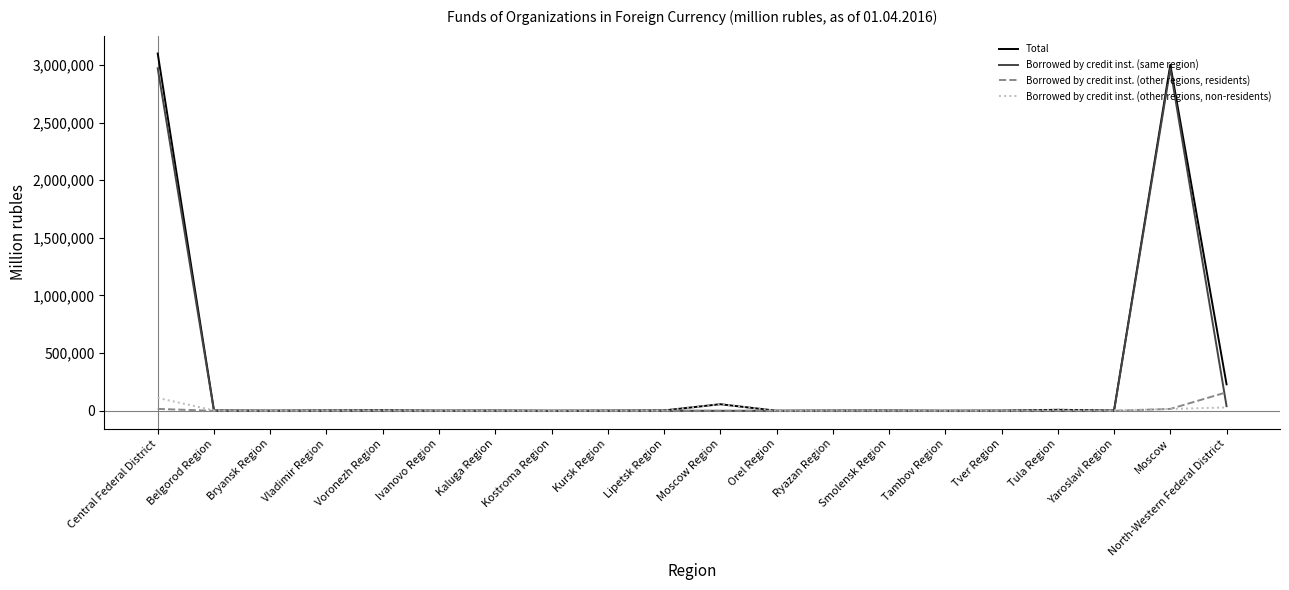

List the series in order of their peak value, lowest first.

Borrowed by credit inst. (other regions, non-residents), Borrowed by credit inst. (other regions, residents), Borrowed by credit inst. (same region), Total